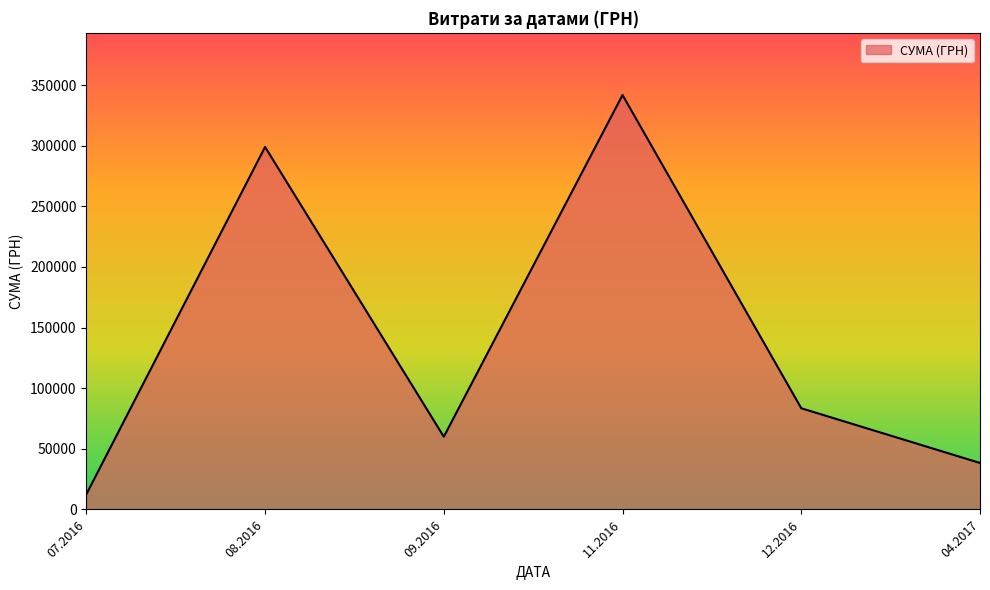

Is it true that the value at 09.2016 is 59978.6?

True